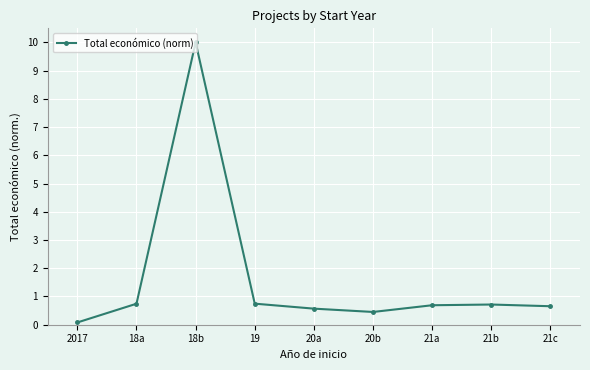

At which category does the data reach its first local valley?

20b